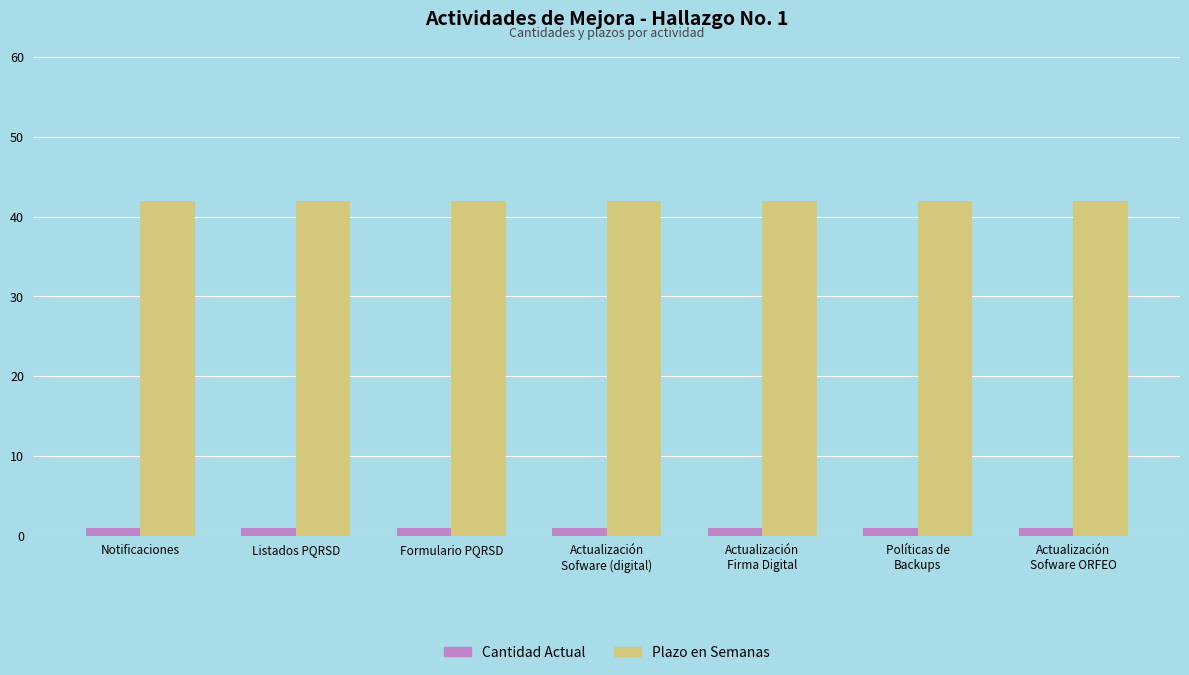

At Actualización
Sofware ORFEO, list the series in order from smallest to largest.

Cantidad Actual, Plazo en Semanas